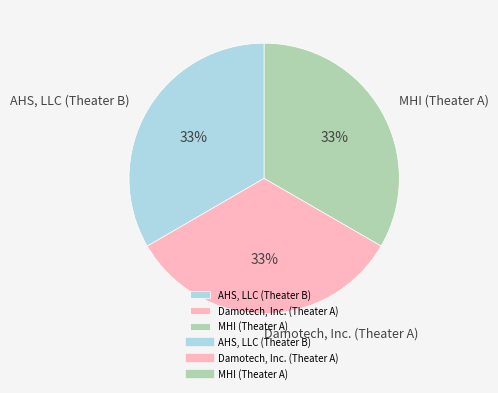

Approximately how many times larger is the value at MHI (Theater A) compared to AHS, LLC (Theater B)?

1.0